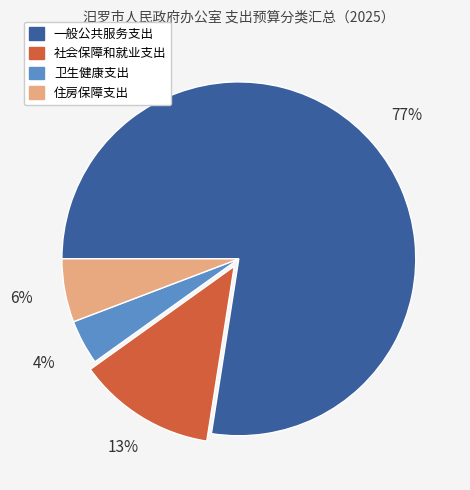

Is 卫生健康支出 the majority of the pie?

No